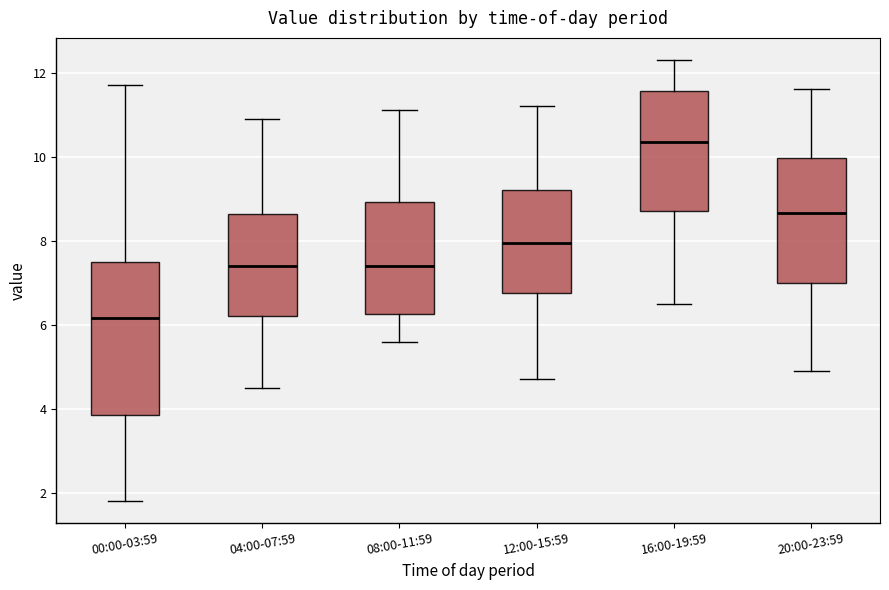

Reading left to right, transcribe this box plot: for each box, give where its median line is, the range the box spans, and where its two whiskers end, as read against the y-axis. The values are not printed on the chart, so give them approximately, as read against the axis.

00:00-03:59: median 6.2, box 3.8 to 7.6, whiskers 1.8 to 11.8
04:00-07:59: median 7.4, box 6.2 to 8.6, whiskers 4.6 to 11.0
08:00-11:59: median 7.4, box 6.2 to 9.0, whiskers 5.6 to 11.2
12:00-15:59: median 8.0, box 6.8 to 9.2, whiskers 4.8 to 11.2
16:00-19:59: median 10.4, box 8.8 to 11.6, whiskers 6.6 to 12.4
20:00-23:59: median 8.6, box 7.0 to 10.0, whiskers 5.0 to 11.6